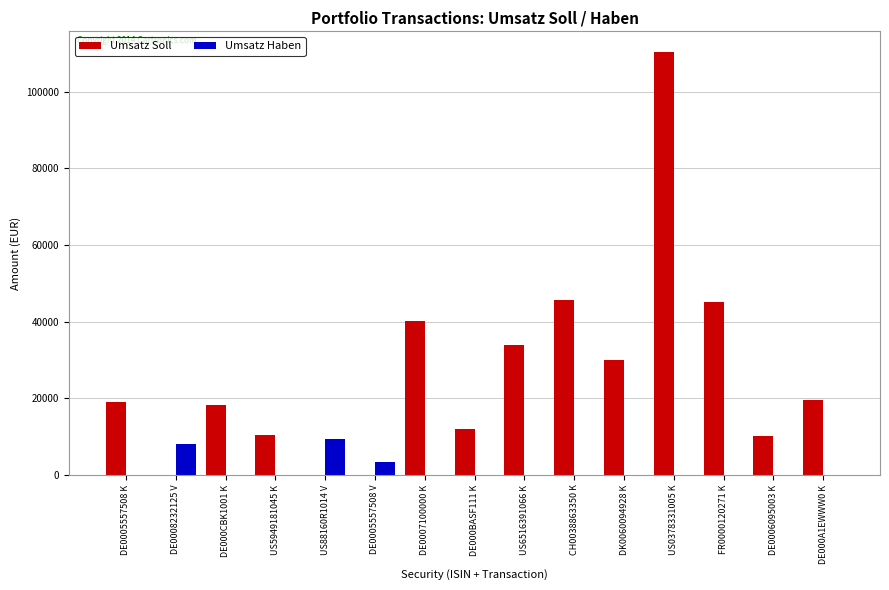

True or false: Umsatz Haben has a value of 6225.0 at DE000A1EWWW0 K.

False